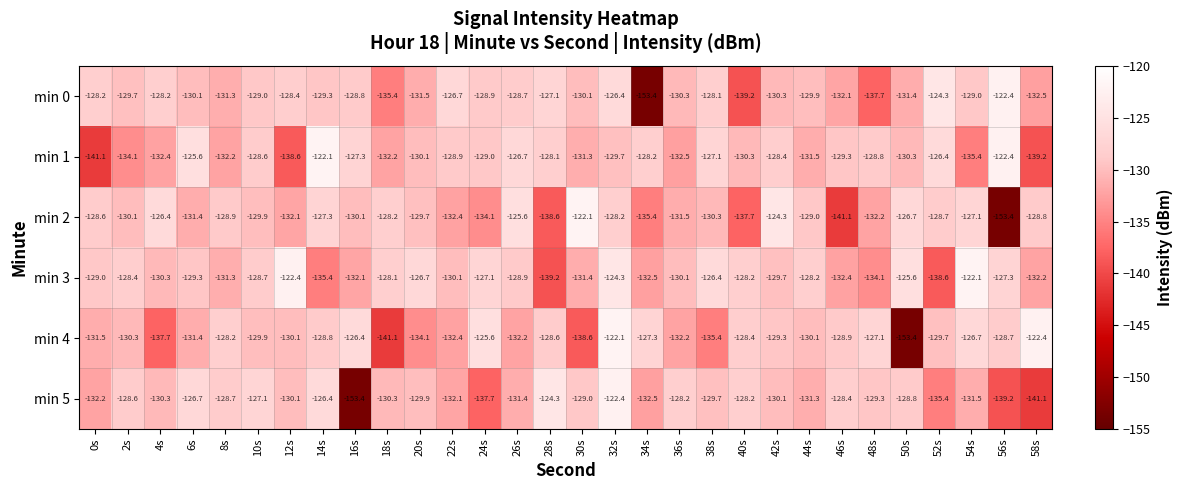

Count the number of categories in the chart.

30